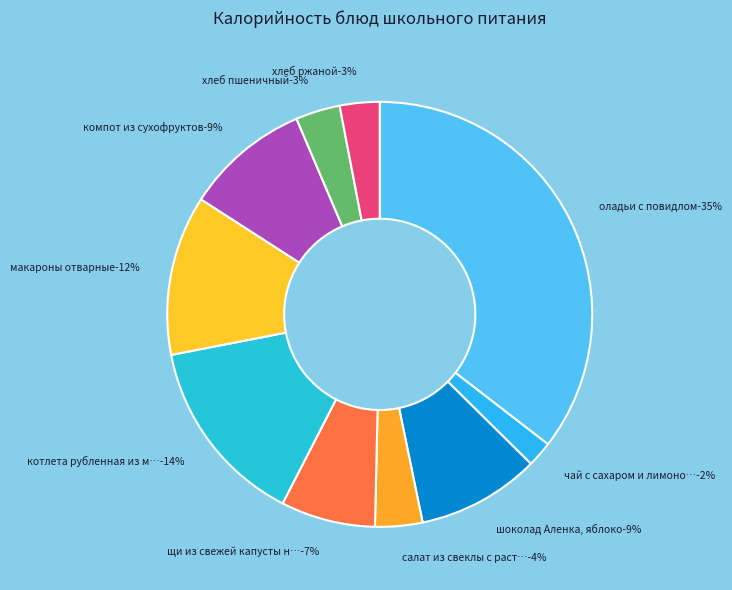

What percentage do щи из свежей капусты на курином бульоне and оладьи с повидлом together represent?

42.7%